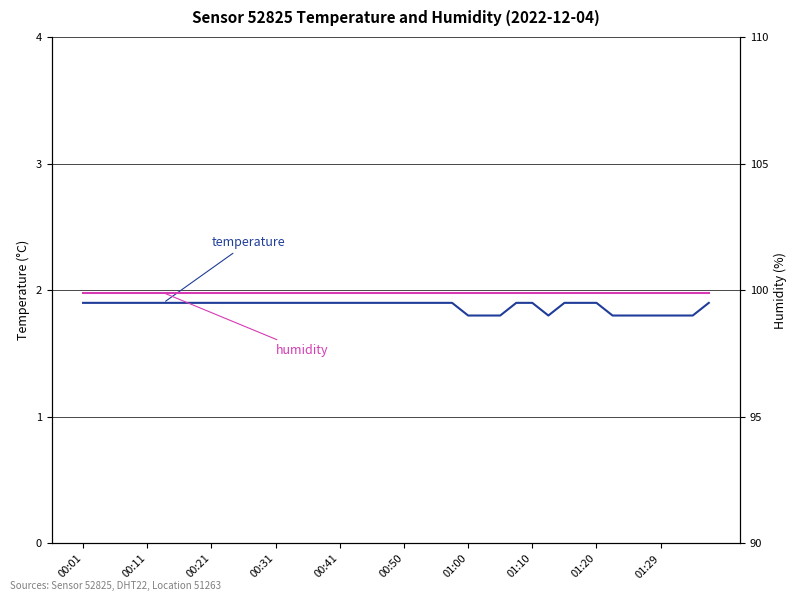

What is the total value across all series at 14?

101.8